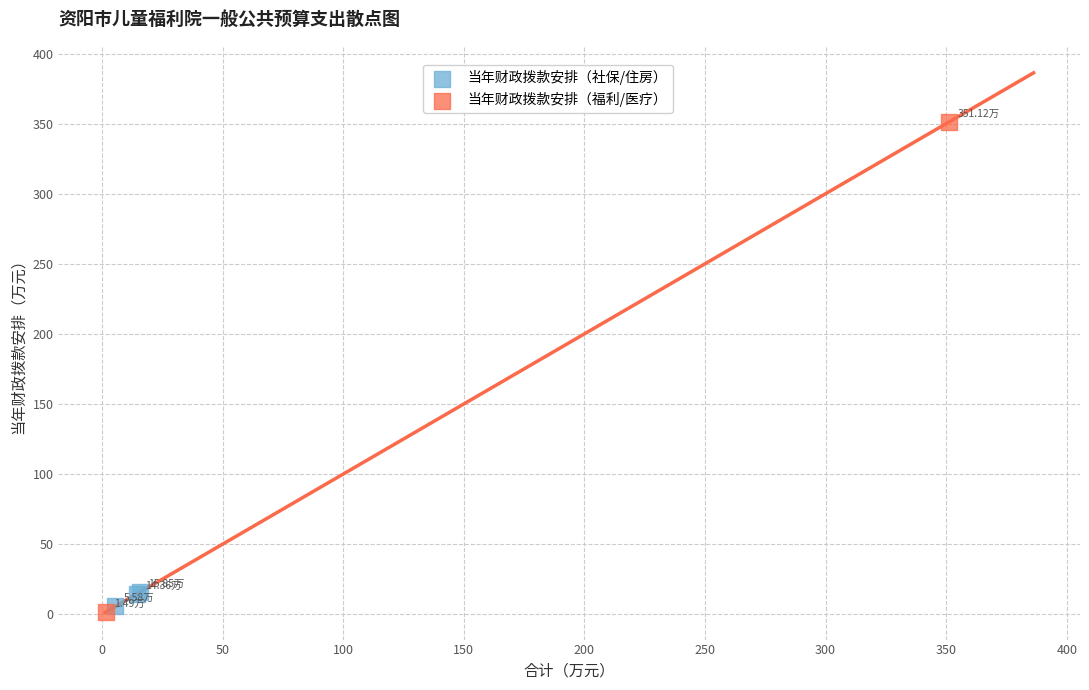

Which series has the widest spread of Y values?

当年财政拨款安排（福利/医疗）